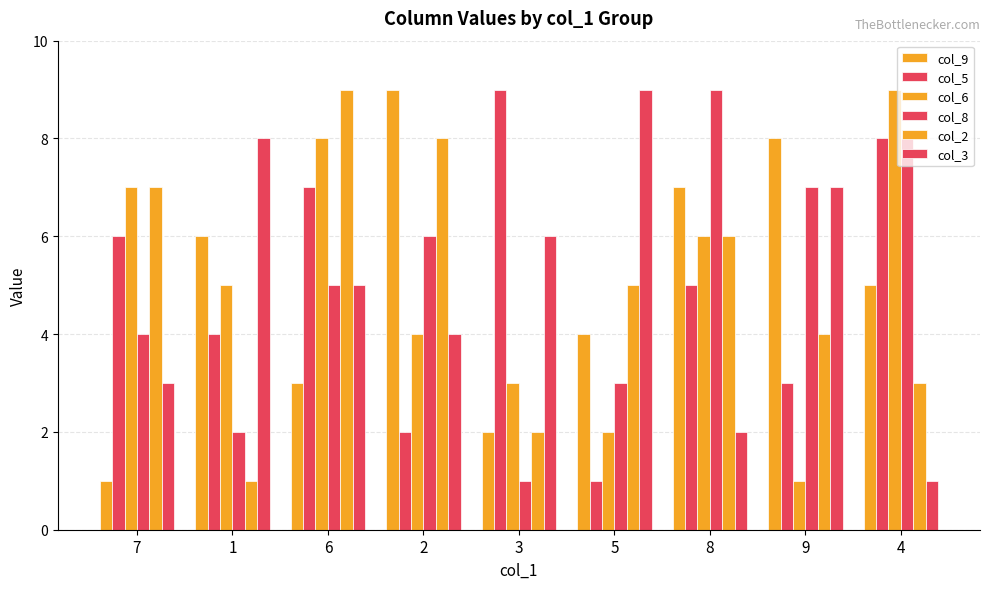

Reading left to right, list all the values displayed in this chart.

col_9: 7=1	1=6	6=3	2=9	3=2	5=4	8=7	9=8	4=5
col_5: 7=6	1=4	6=7	2=2	3=9	5=1	8=5	9=3	4=8
col_6: 7=7	1=5	6=8	2=4	3=3	5=2	8=6	9=1	4=9
col_8: 7=4	1=2	6=5	2=6	3=1	5=3	8=9	9=7	4=8
col_2: 7=7	1=1	6=9	2=8	3=2	5=5	8=6	9=4	4=3
col_3: 7=3	1=8	6=5	2=4	3=6	5=9	8=2	9=7	4=1